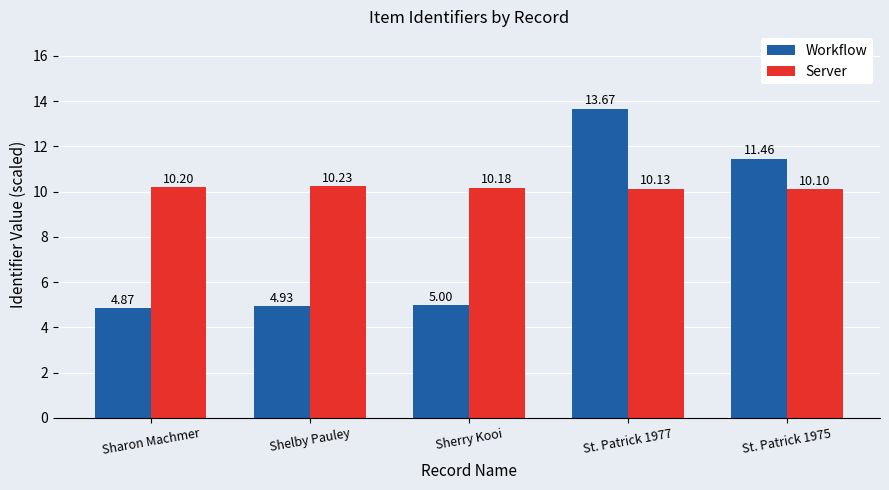

How many bars are there in each group?

2